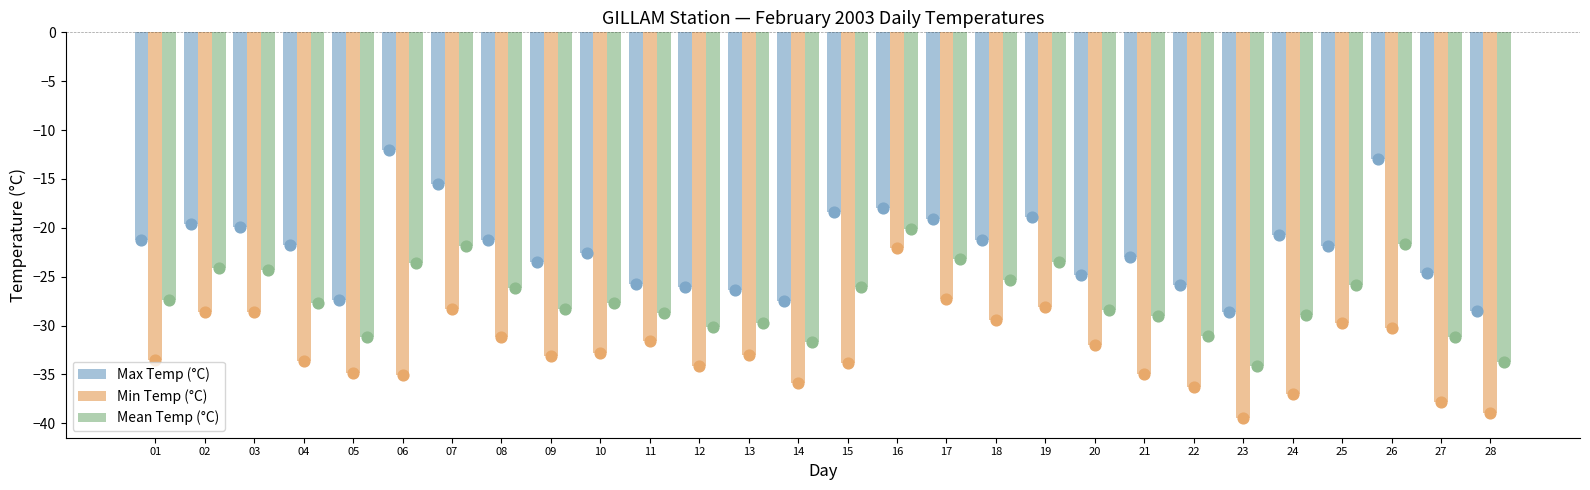

Which series contains the highest Y value?

Max Temp (°C)